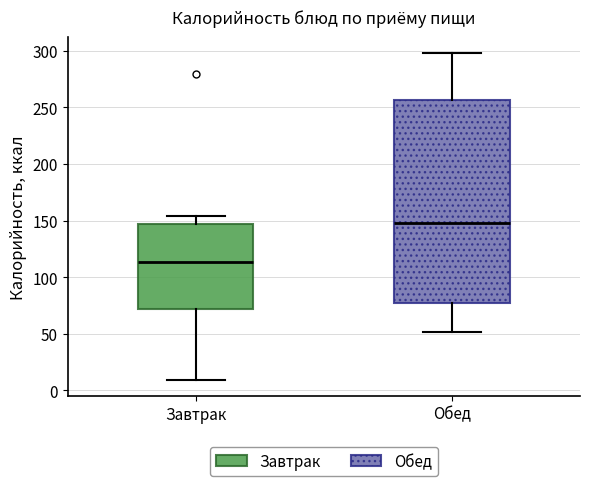

Reading left to right, read every box against the y-axis: the position of its median line, the range the box covers, and the ends of its whiskers. The values are not printed on the chart, so give them approximately, as read against the axis.

Завтрак: median 115, box 70 to 145, whiskers 10 to 155
Обед: median 150, box 75 to 255, whiskers 50 to 300